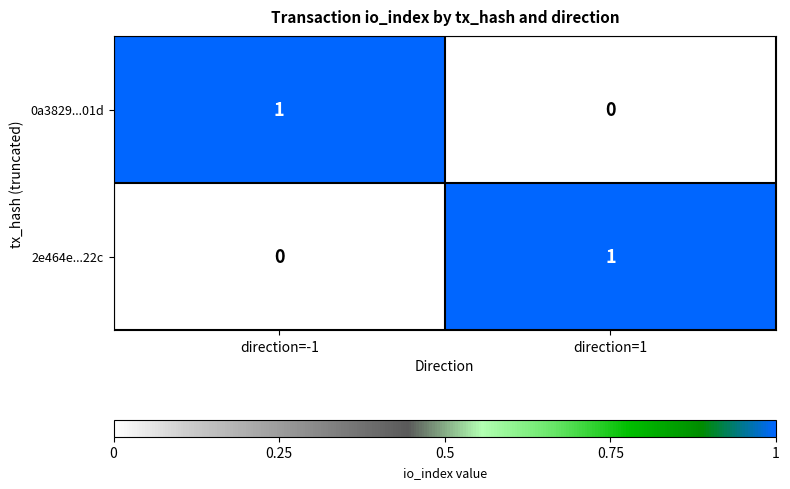

Where is 2e464e...22c nearest to the value 0?

direction=-1